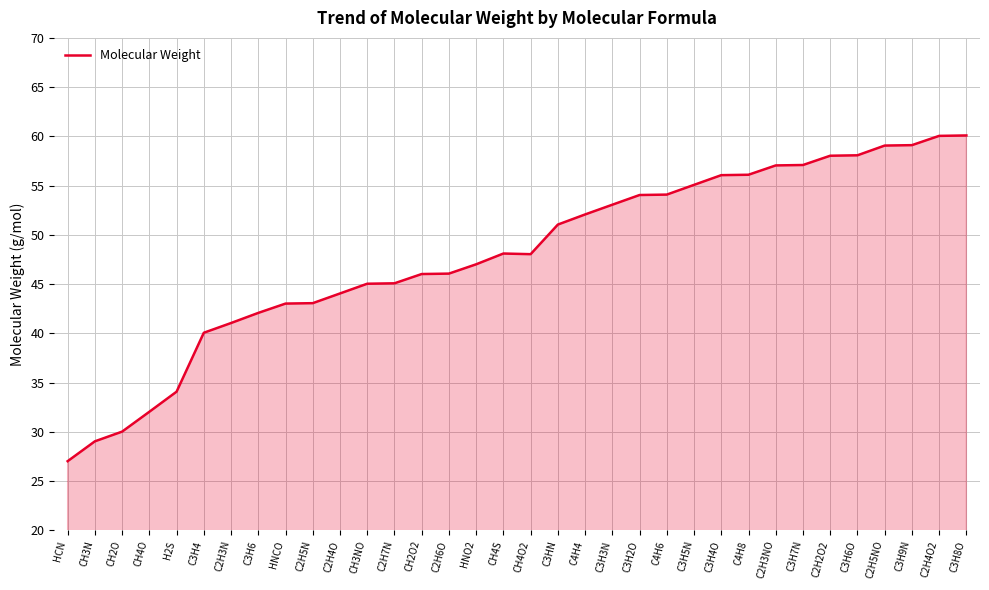

Is it true that the value at C2H6O is 79.1?

False